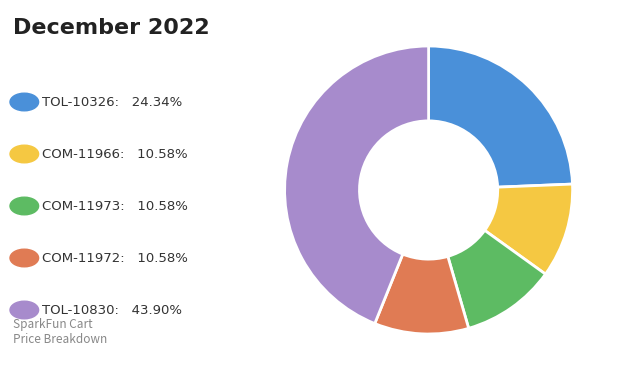

Is there a majority slice in this chart?

No